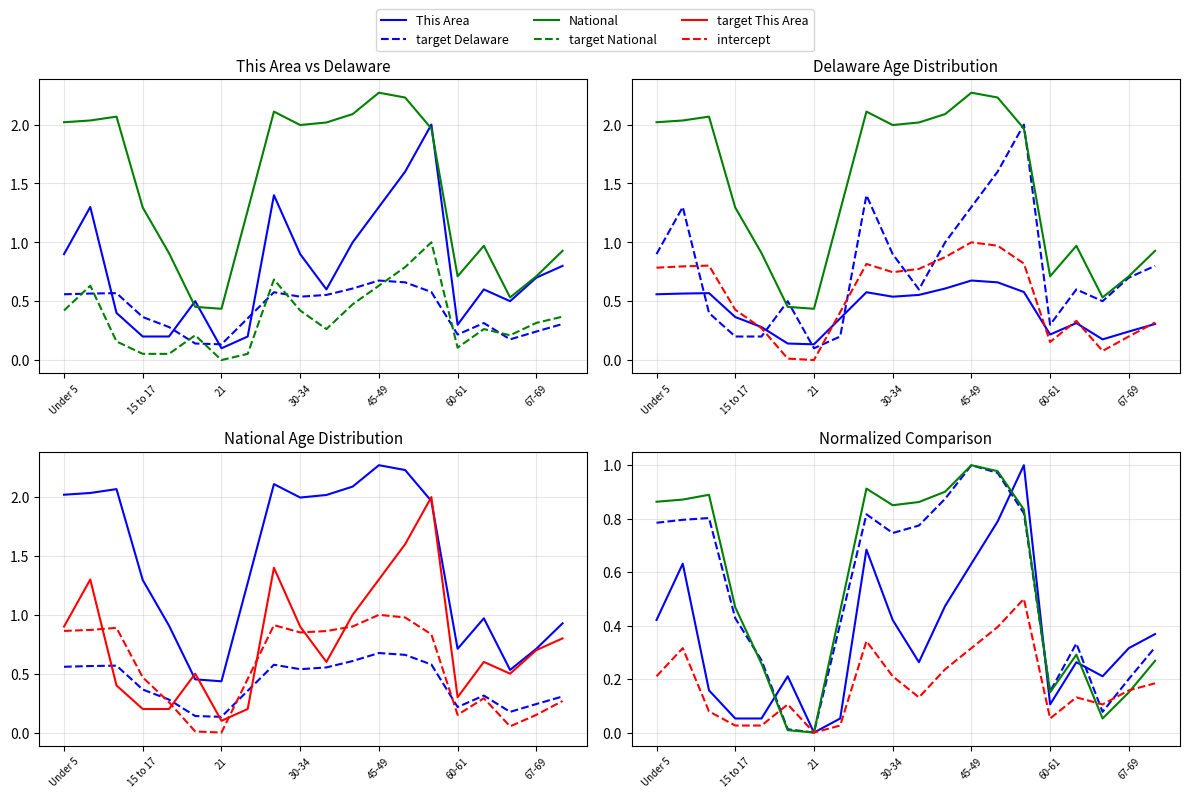

What is the approximate value of This Area at 21?

0.1